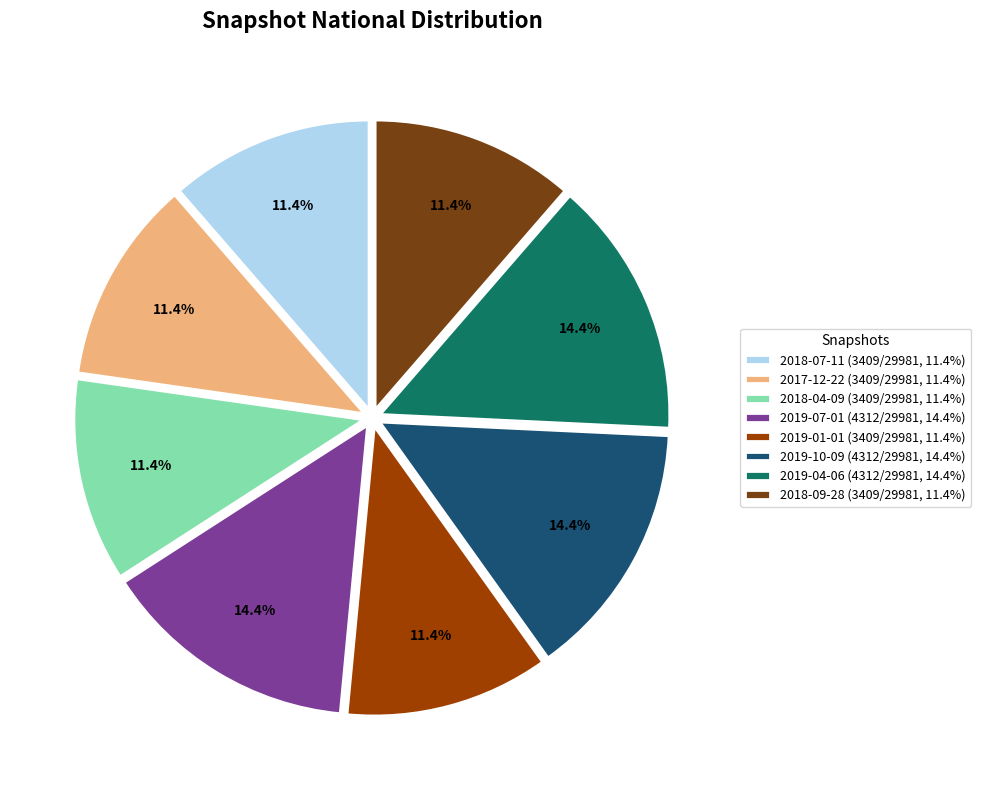

Is 2017-12-22 the majority of the pie?

No